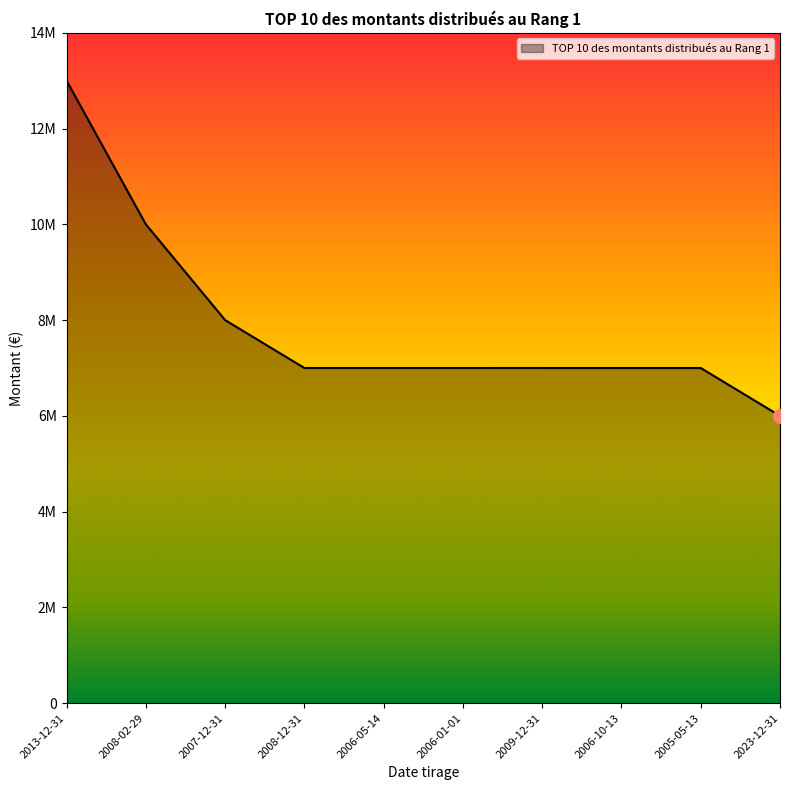

Does the chart have visible grid lines?

No